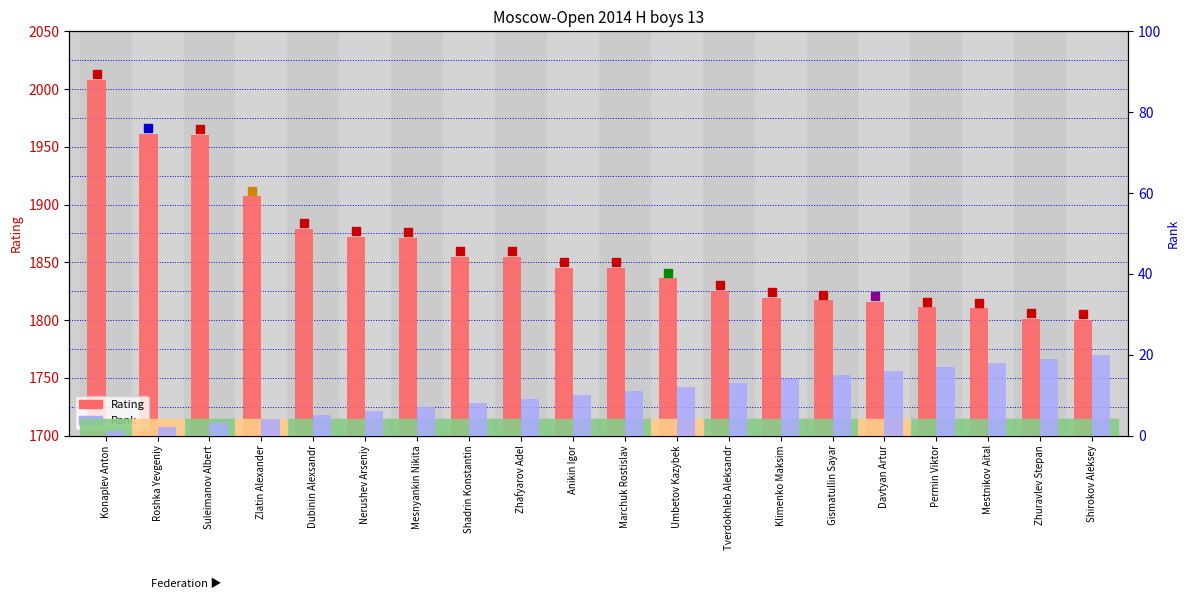

What position from the right is Roshka Yevgeniy?

19